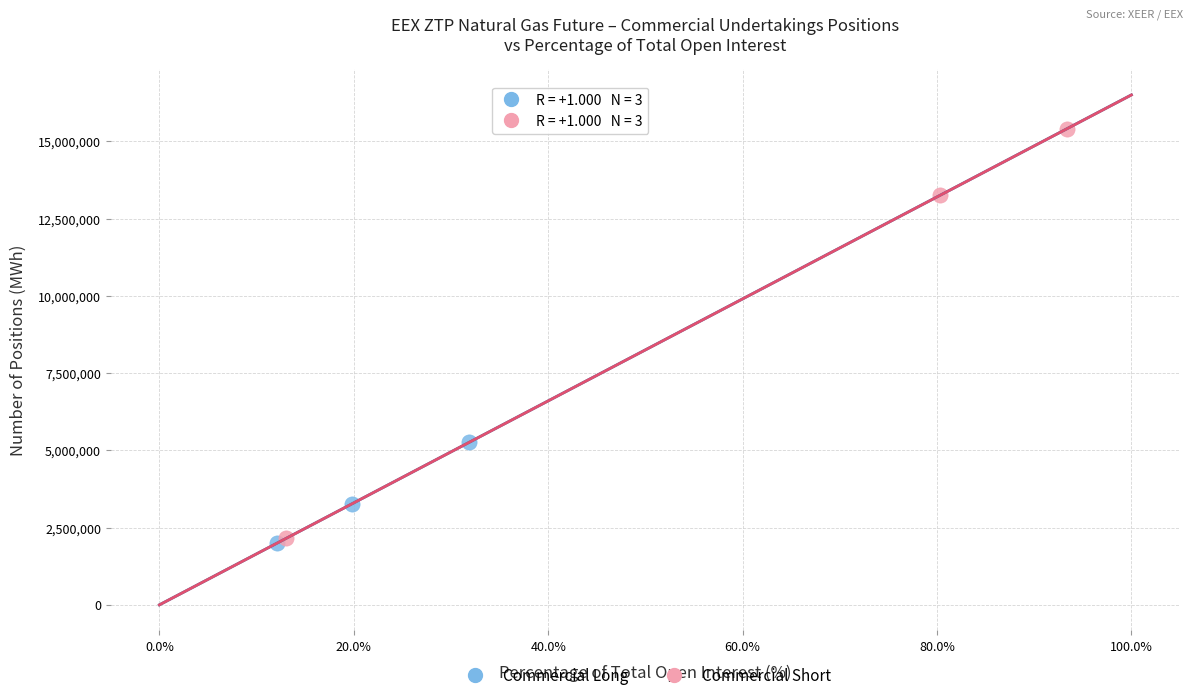

Which series has the largest Y range (max minus min)?

Commercial Short